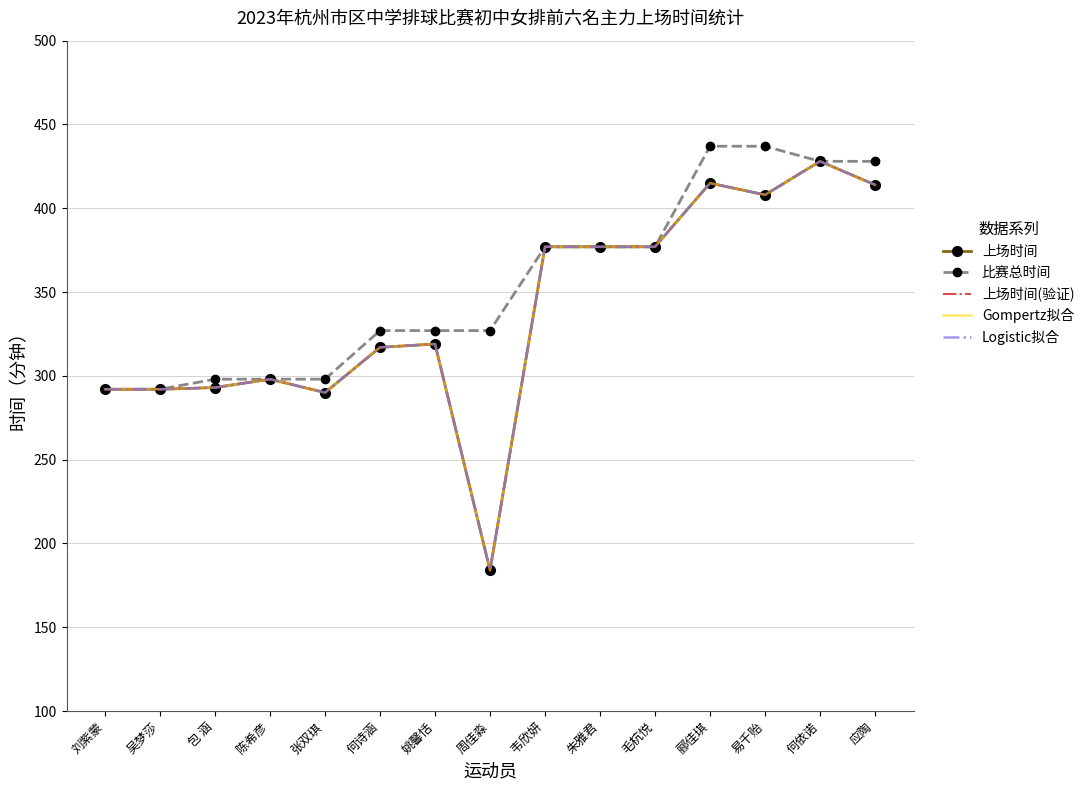

How many distinct data groups are displayed?

5